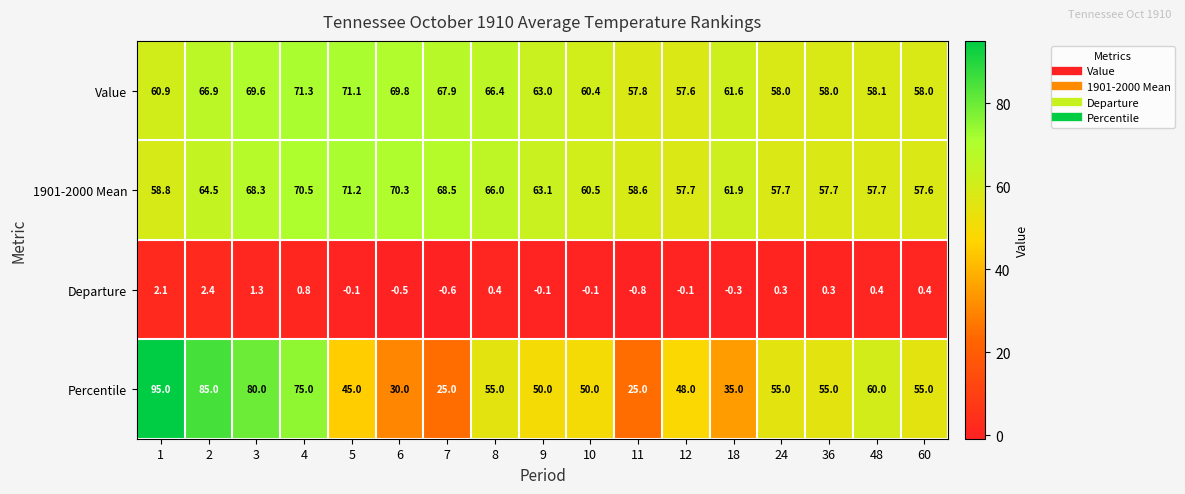

At which category is the sum across all series the highest?

3